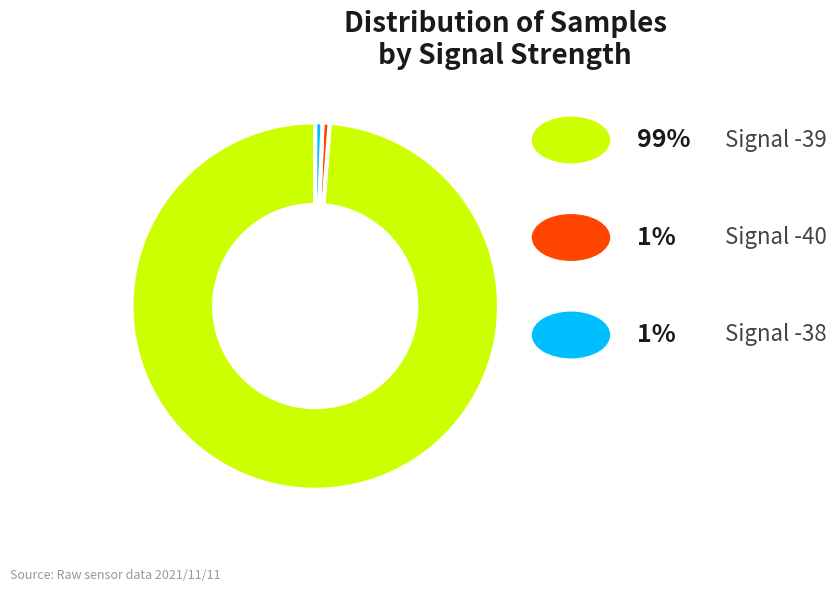

Does any single category account for the majority?

Yes